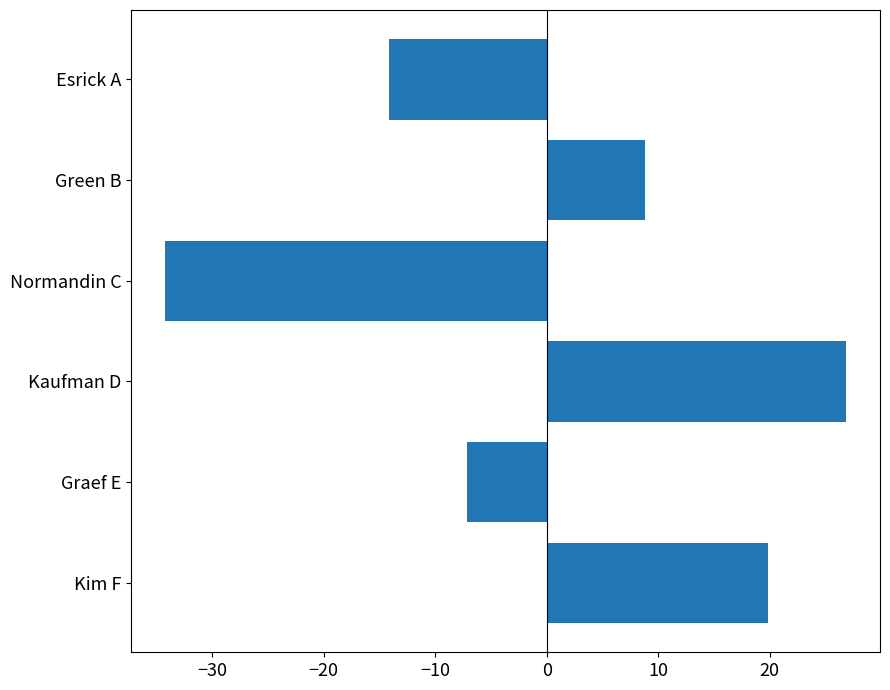

Count the number of data series in this chart.

1